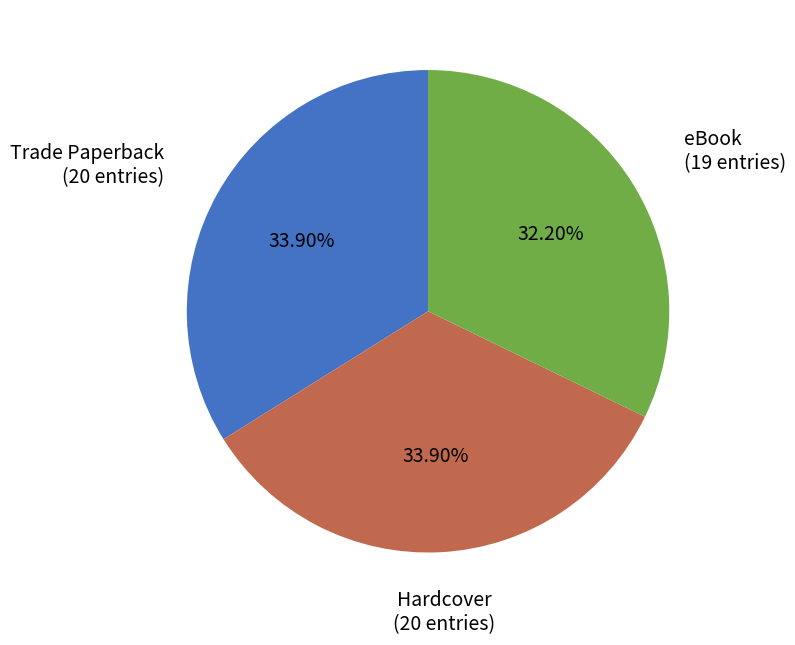

To the nearest percent, what percentage of the pie is eBook?

32%